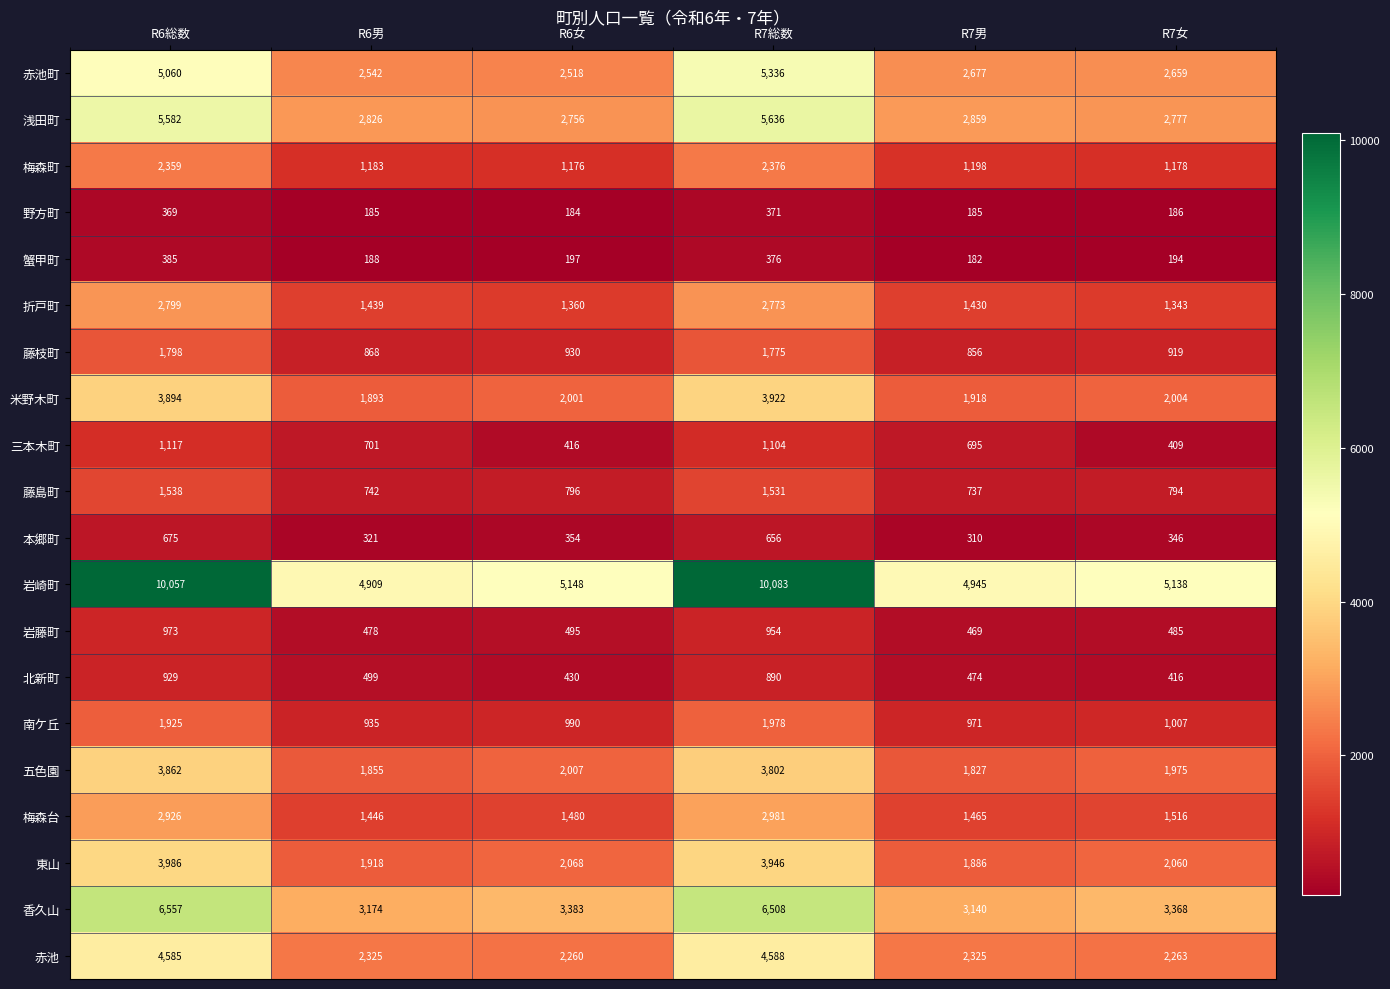

At R7総数, list the series in order from smallest to largest.

野方町, 蟹甲町, 本郷町, 北新町, 岩藤町, 三本木町, 藤島町, 藤枝町, 南ケ丘, 梅森町, 折戸町, 梅森台, 五色園, 米野木町, 東山, 赤池, 赤池町, 浅田町, 香久山, 岩崎町